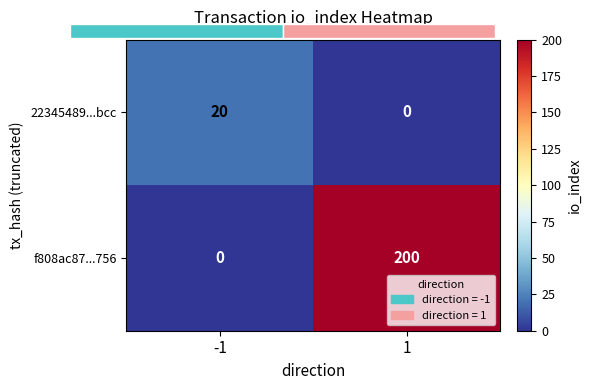

What is the approximate value of f808ac87...756 at 1, to the nearest 50?

200